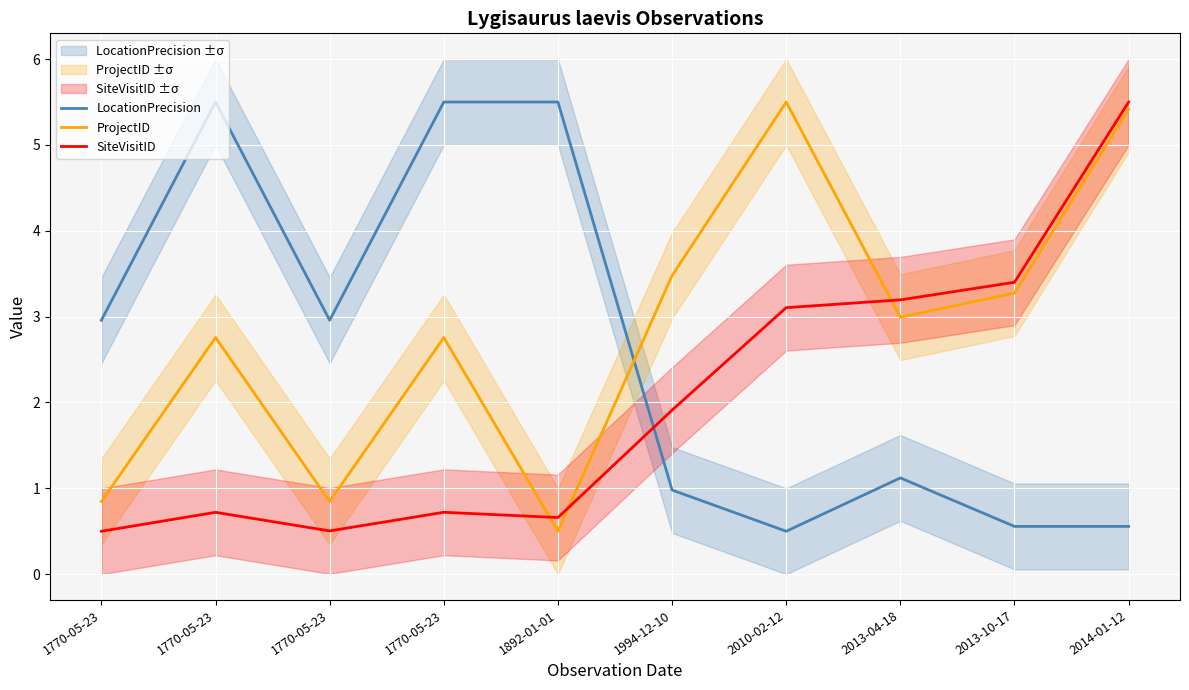

How many lines are shown in the chart?

3